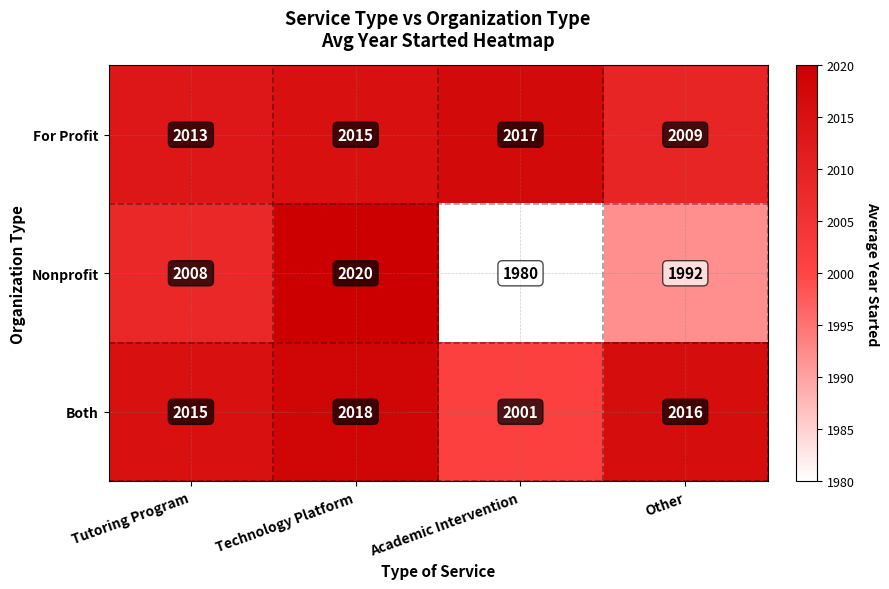

What is the spread (max minus min) of values at Other?

24